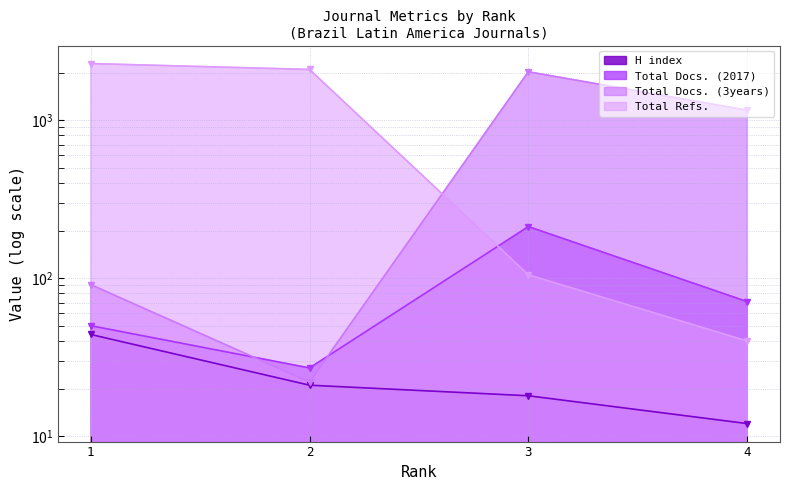

What is the sum of all Total Refs. values?

4524